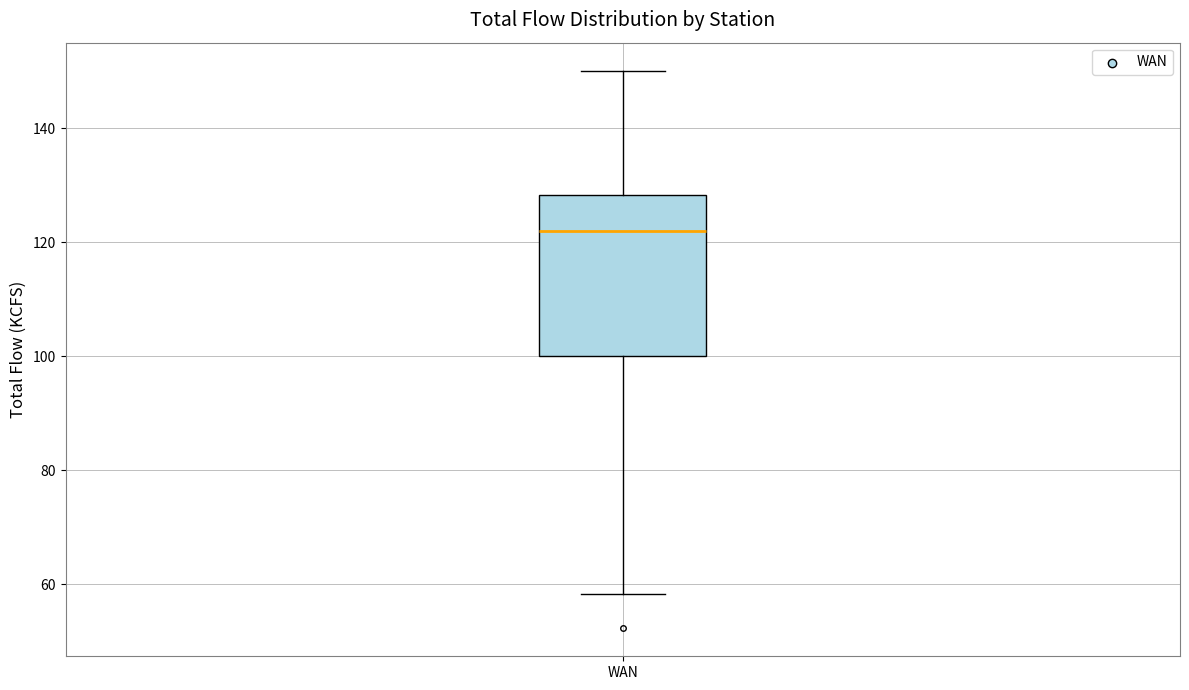

Read this box plot against the y-axis: the position of the median line, the range covered by the box, and the ends of both whiskers. The values are not printed on the chart, so give them approximately, as read against the axis.

median 122, box 100 to 128, whiskers 58 to 150